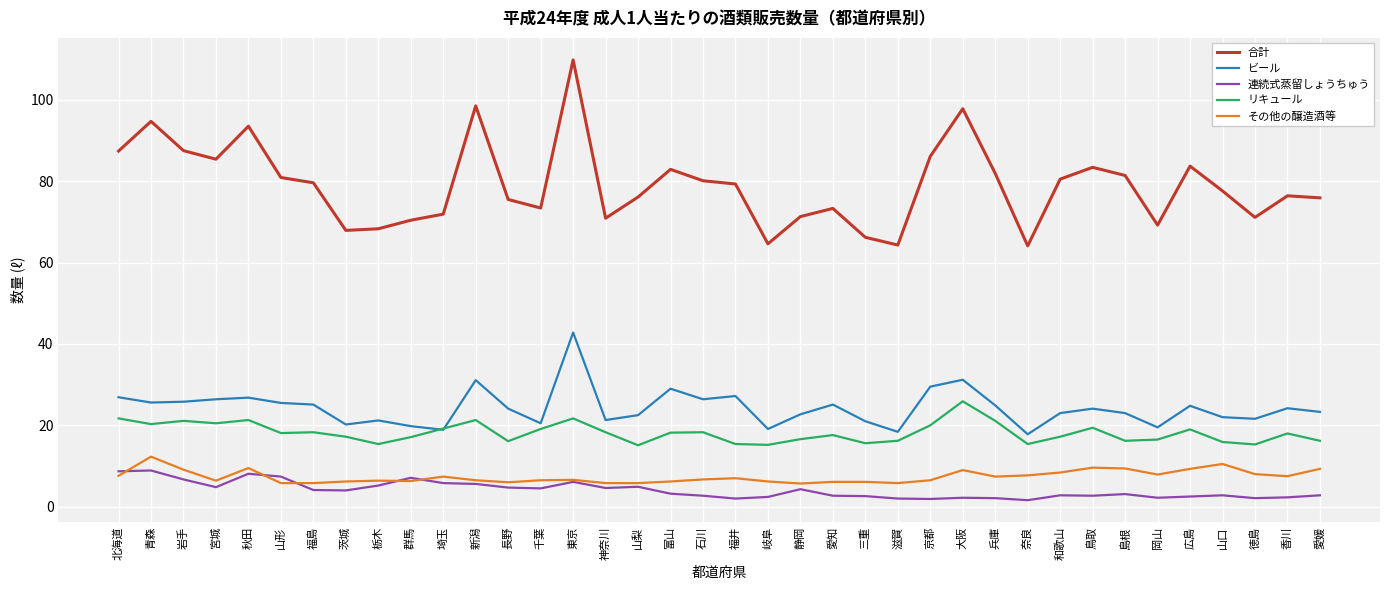

What is the sum of all 合計 values?

3002.8